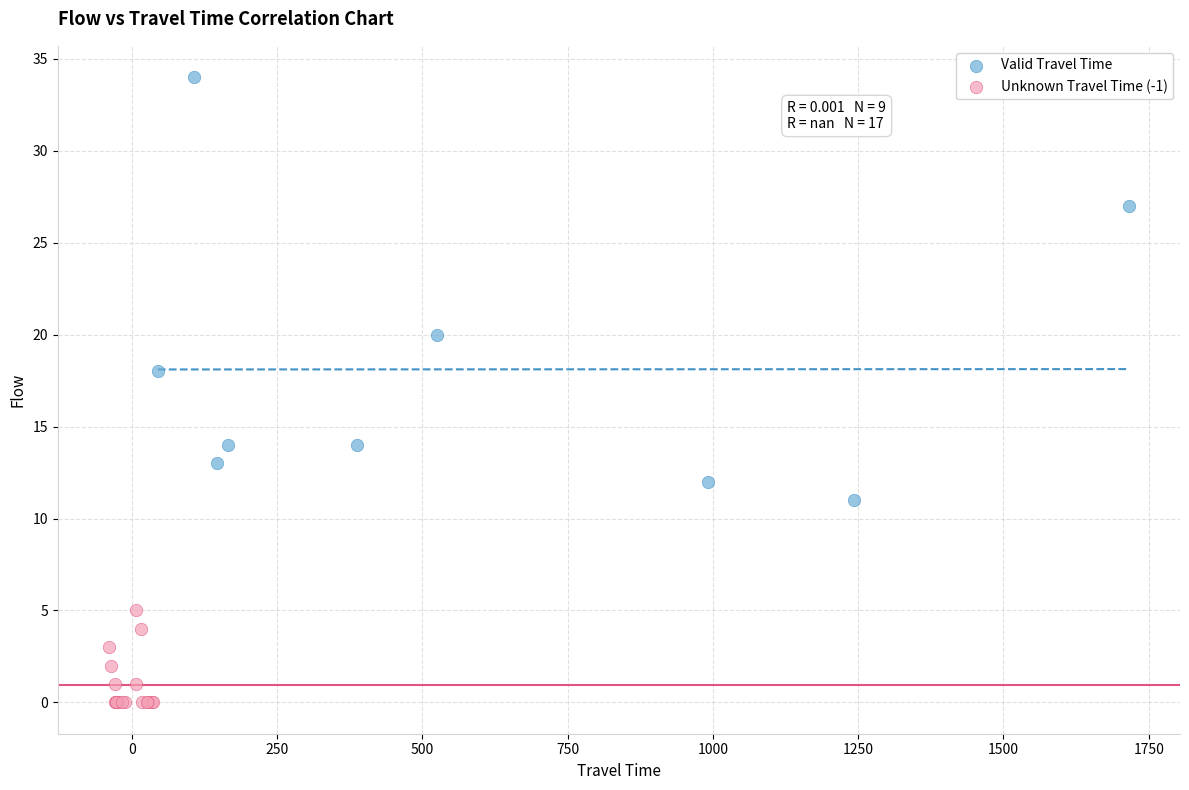

Which series has the largest Y range (max minus min)?

Valid Travel Time